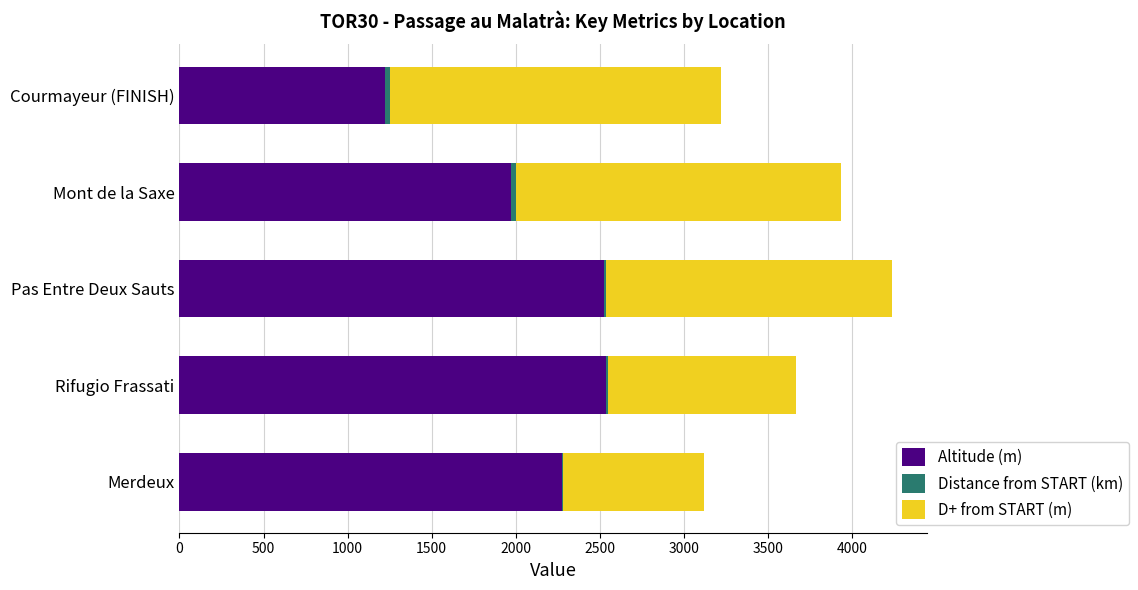

Is it true that Altitude (m) equals 1057.0 at Merdeux?

False